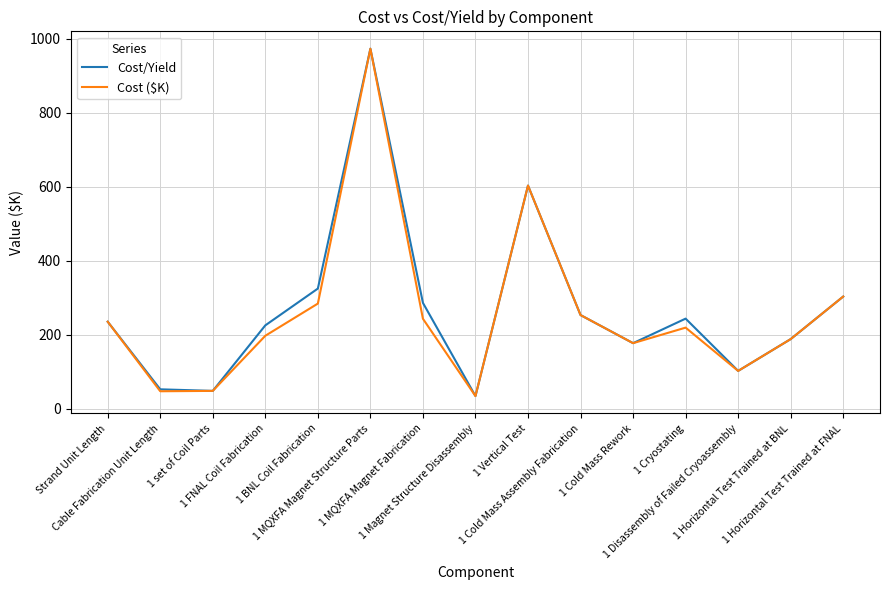

Which category has the lowest value in the Cost ($K) series?

1 Magnet Structure Disassembly